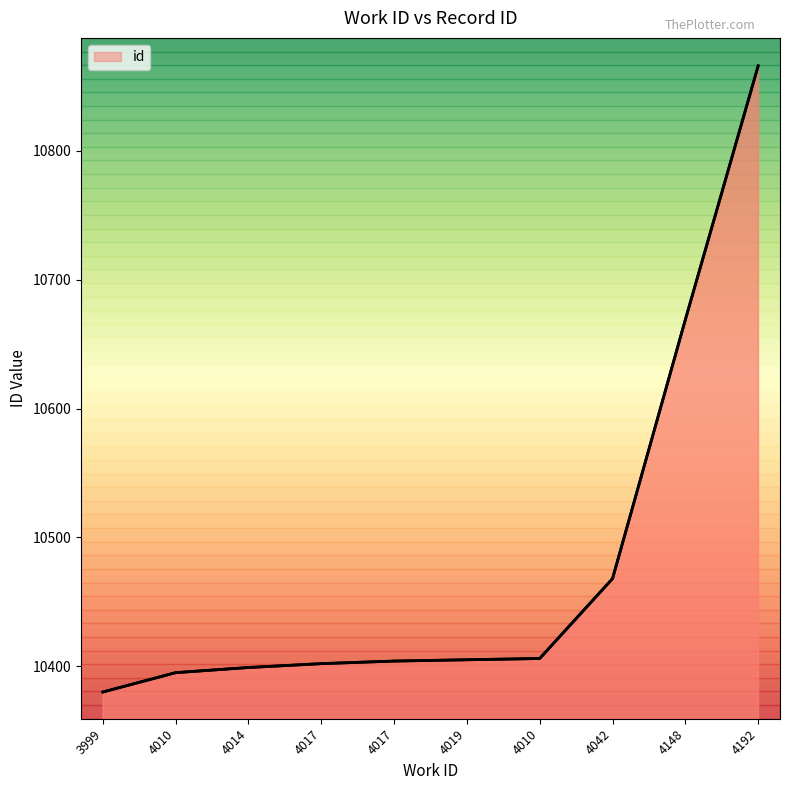

Reading left to right, extract all data points from this chart.

10380	10395	10399	10402	10404	10405	10406	10468	10669	10866